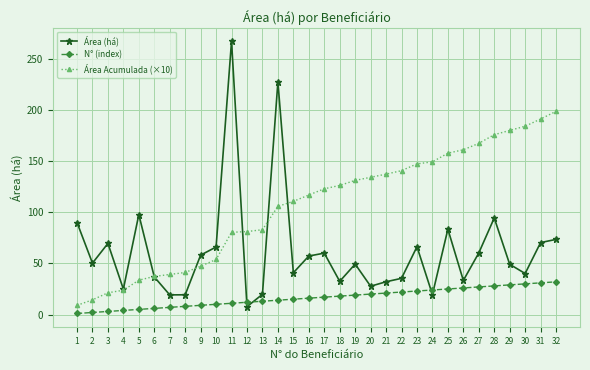

Rank the series by their maximum value, from highest to lowest.

Área (há), Área Acumulada (×10), N° (index)